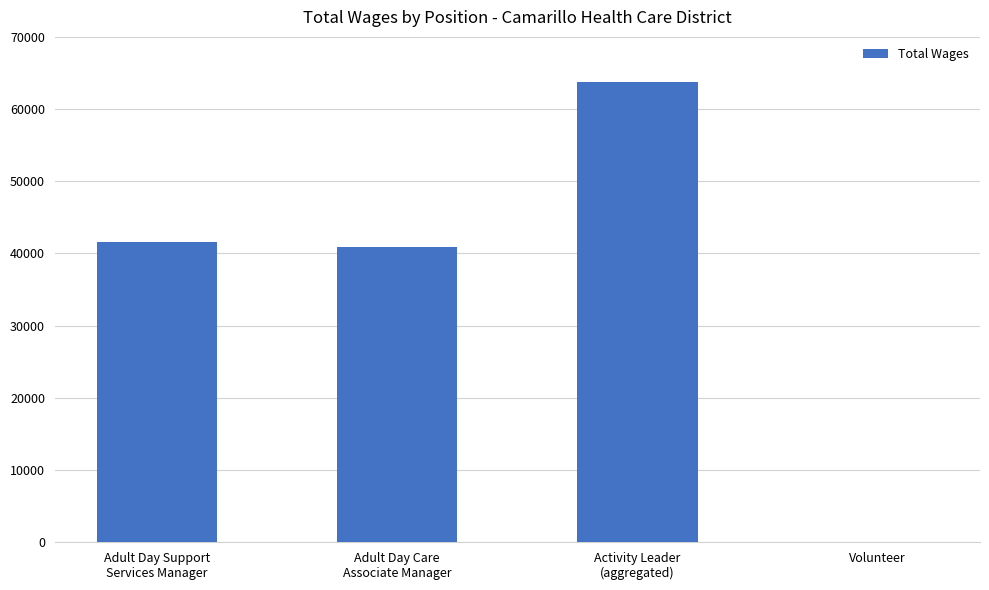

The chart shows a value of 63734 at Activity Leader
(aggregated). True or false?

True